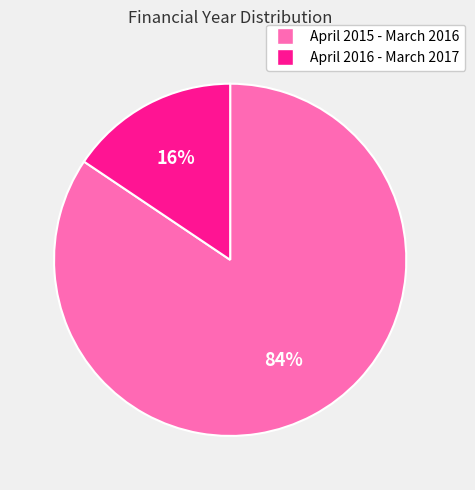

To the nearest percent, what portion does April 2016 - March 2017 represent?

16%